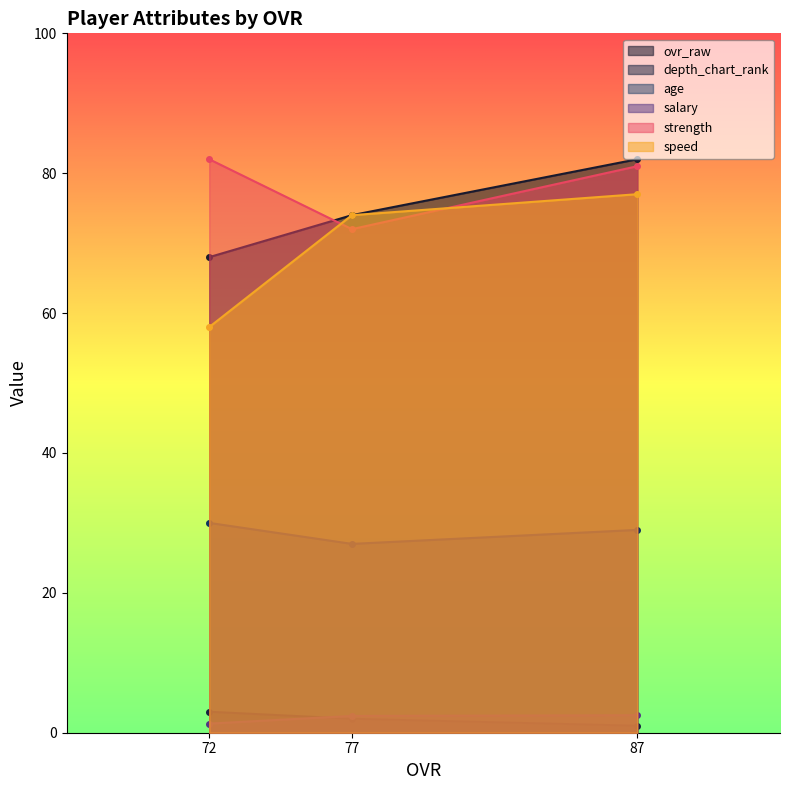

What is the value of the ovr_raw point at the 3rd from the left?

82.0